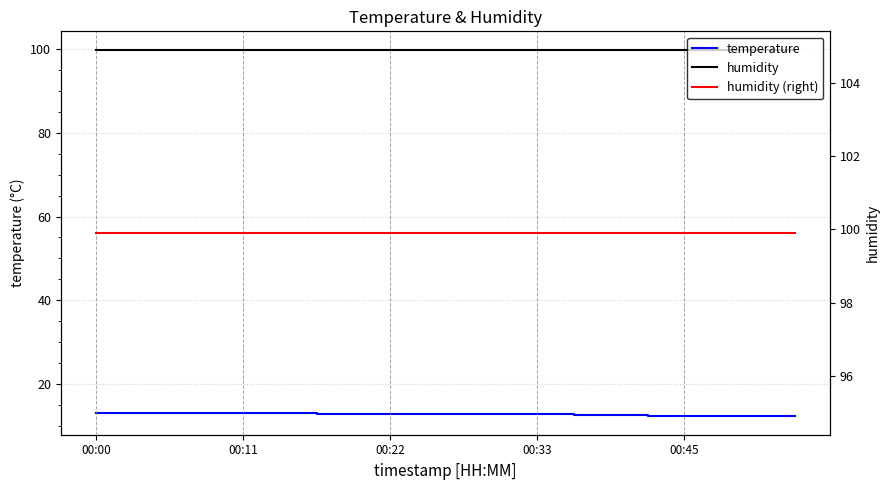

True or false: humidity (right) and humidity cross at least once.

False